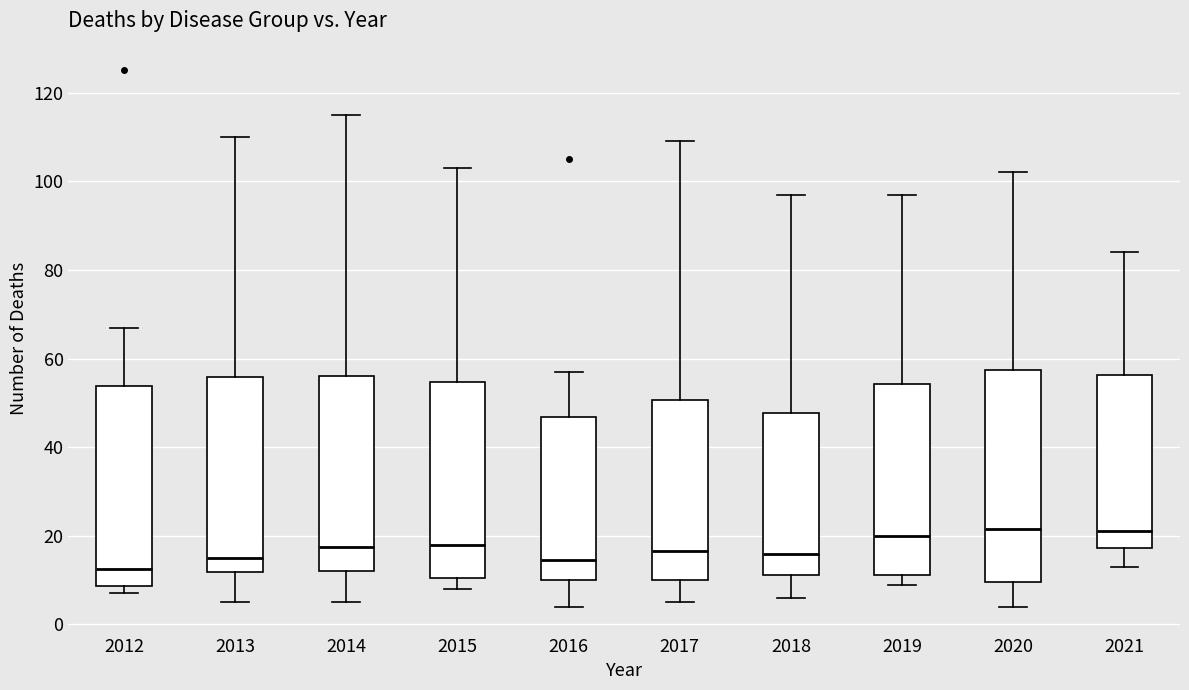

Reading left to right, read every box against the y-axis: the position of its median line, the range the box covers, and the ends of its whiskers. The values are not printed on the chart, so give them approximately, as read against the axis.

2012: median 12, box 8 to 54, whiskers 8 (just below the box's lower edge) to 68
2013: median 16, box 12 to 56, whiskers 6 to 110
2014: median 18, box 12 to 56, whiskers 6 to 116
2015: median 18, box 10 to 54, whiskers 8 to 104
2016: median 14, box 10 to 46, whiskers 4 to 58
2017: median 16, box 10 to 50, whiskers 6 to 110
2018: median 16, box 12 to 48, whiskers 6 to 98
2019: median 20, box 12 to 54, whiskers 10 to 98
2020: median 22, box 10 to 58, whiskers 4 to 102
2021: median 22, box 18 to 56, whiskers 14 to 84